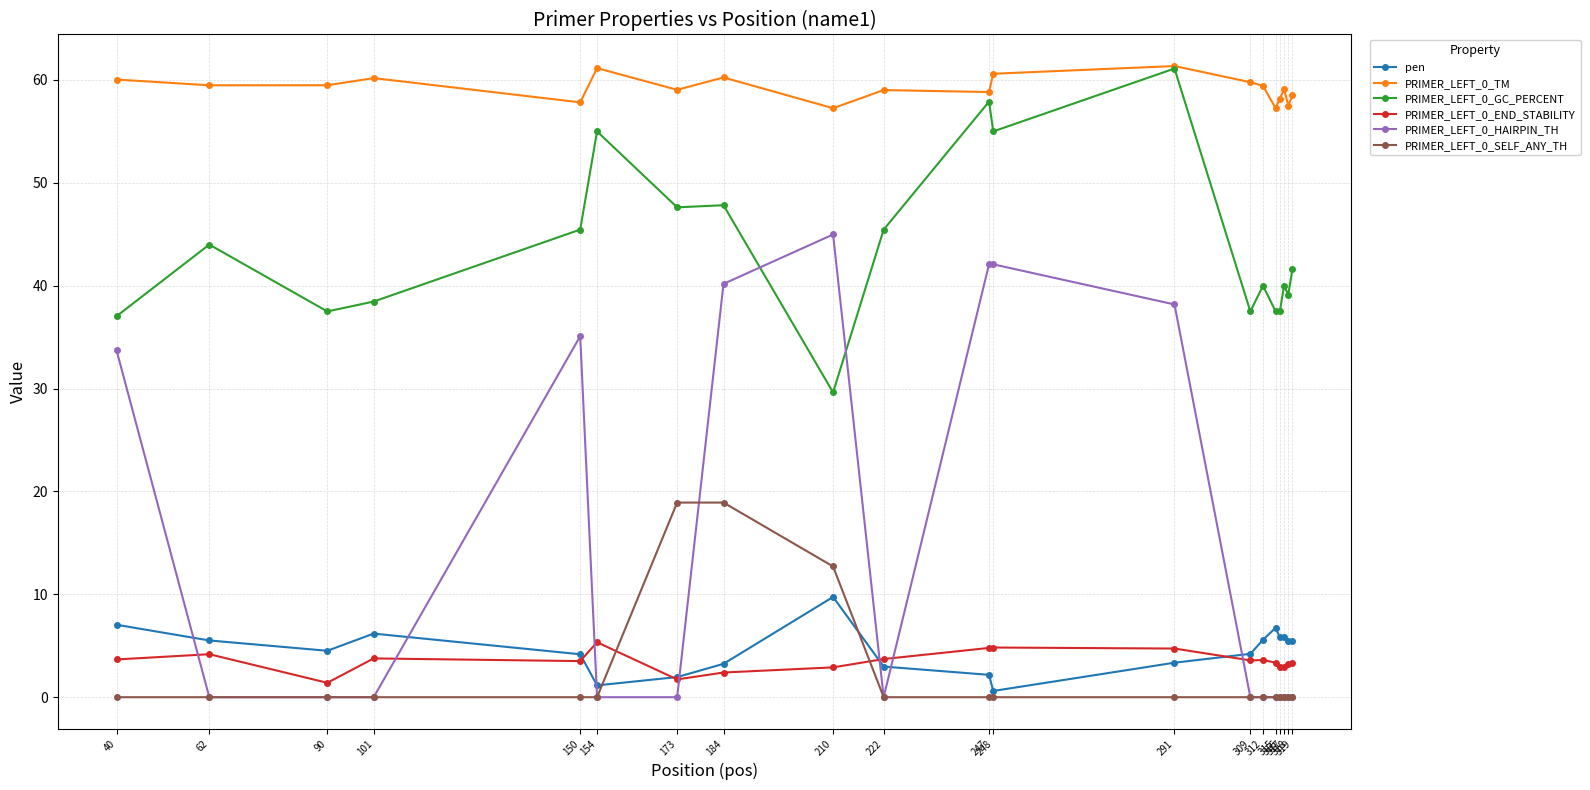

What is the maximum value shown in the chart?

61.4